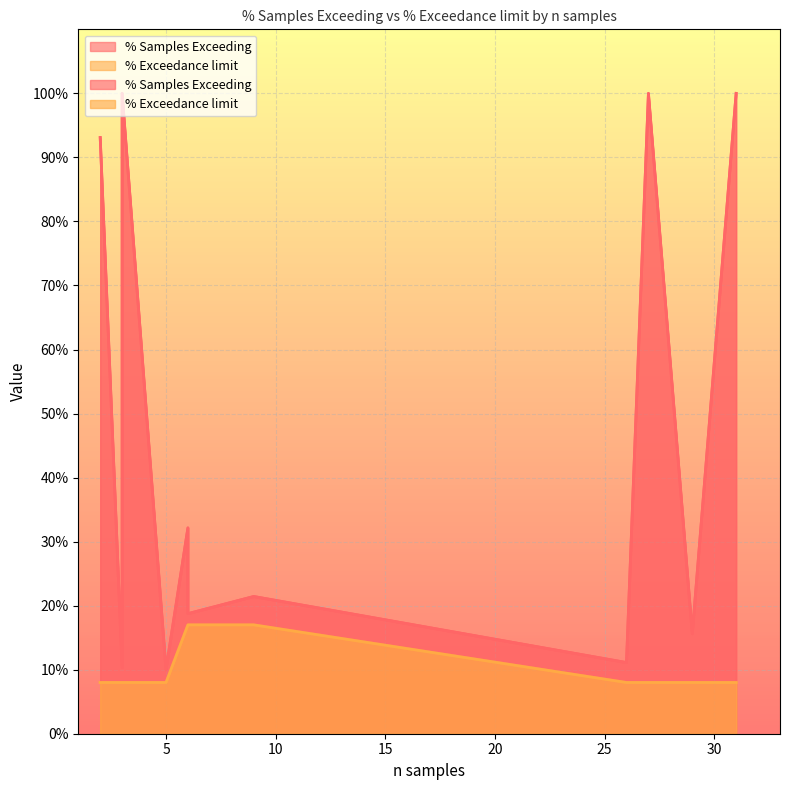

What is the difference between the second highest and second lowest values in the % Samples Exceeding series?

89.7